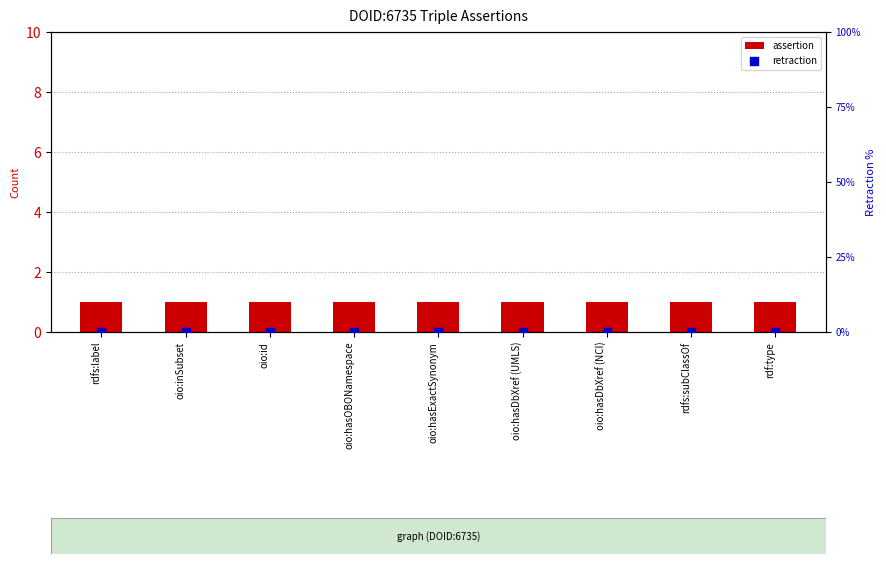

Which series contains the lowest Y value?

retraction